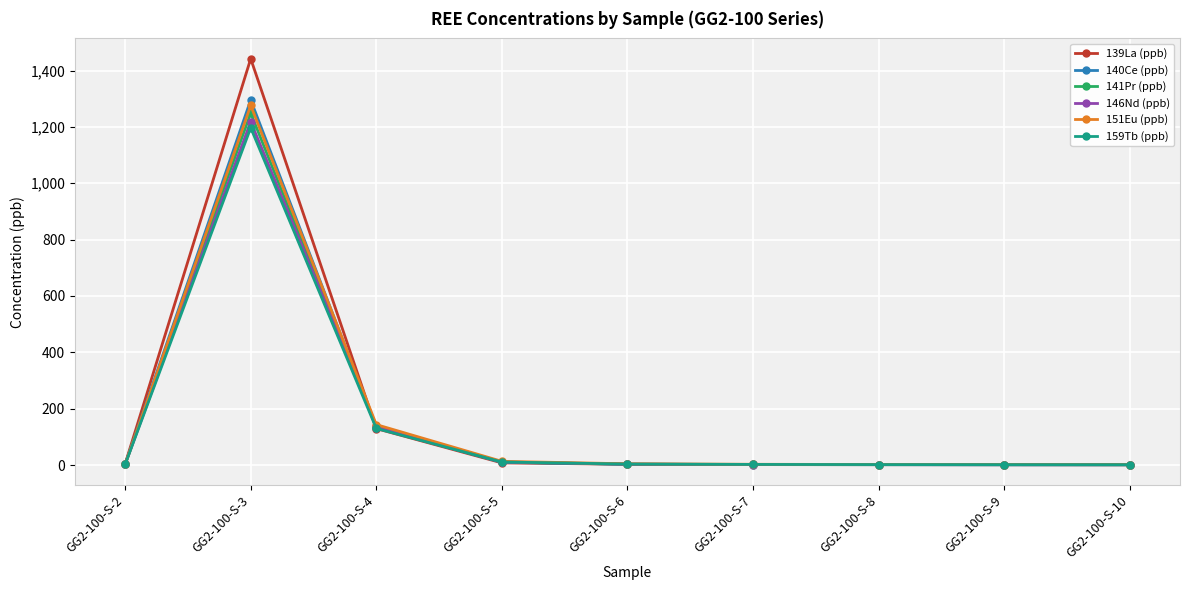

Where is the first local maximum for 141Pr (ppb)?

GG2-100-S-3